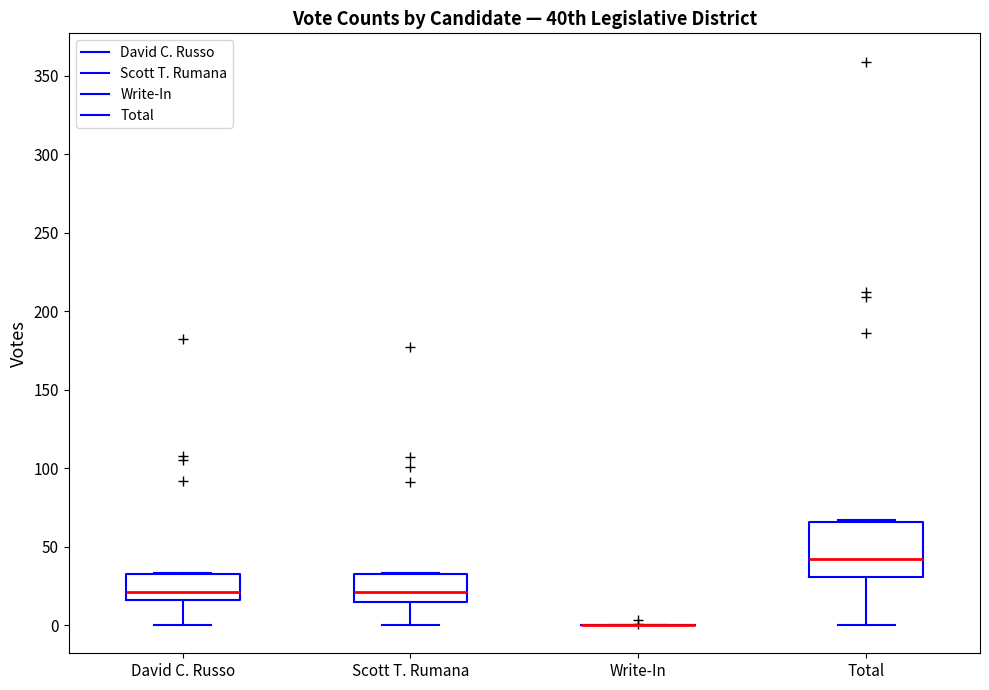

Where is the lower edge of the box for David C. Russo on the y-axis? The values are not printed on the chart, so give them approximately, as read against the axis.

15